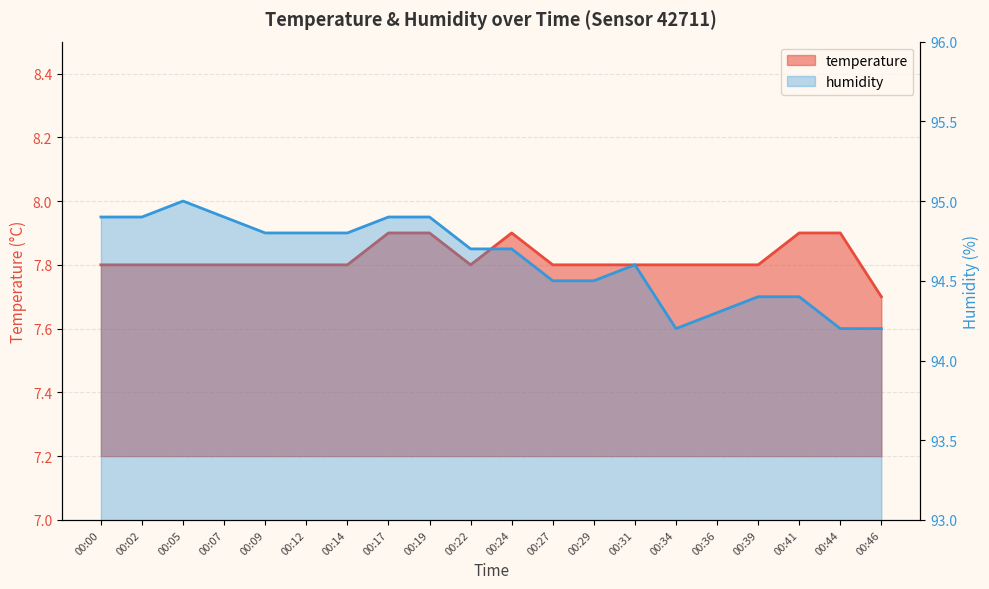

What is the value of the temperature point at the 4th from the left?

7.8